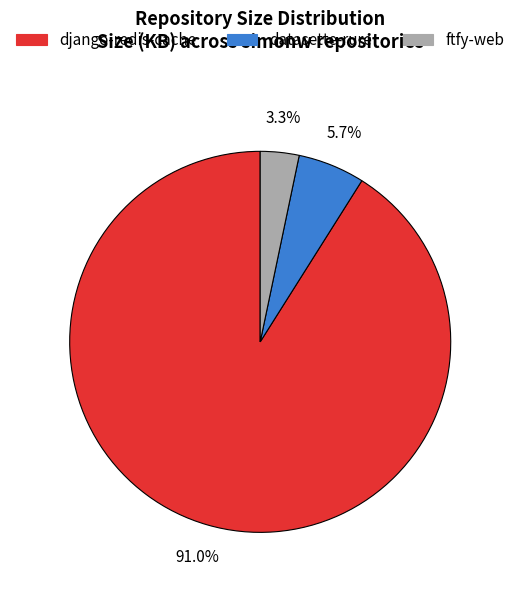

Rank the categories by value from lowest to highest.

ftfy-web, datasette-rure, django-redis-cache